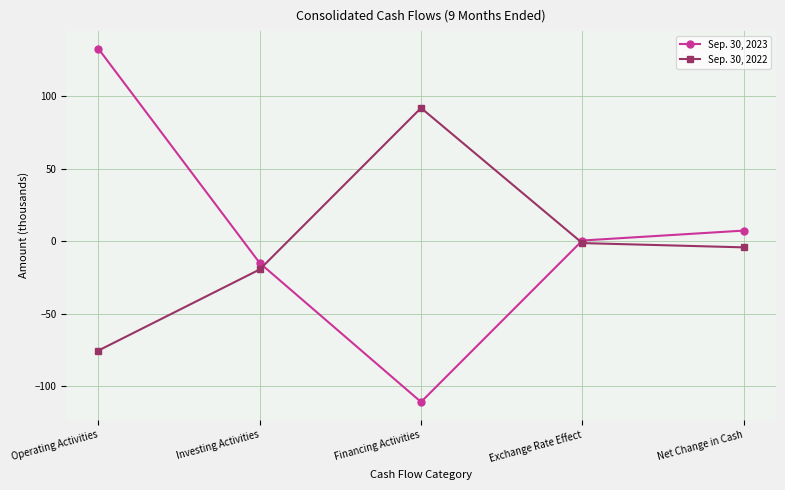

What are all the series names shown in the legend?

Sep. 30, 2023, Sep. 30, 2022